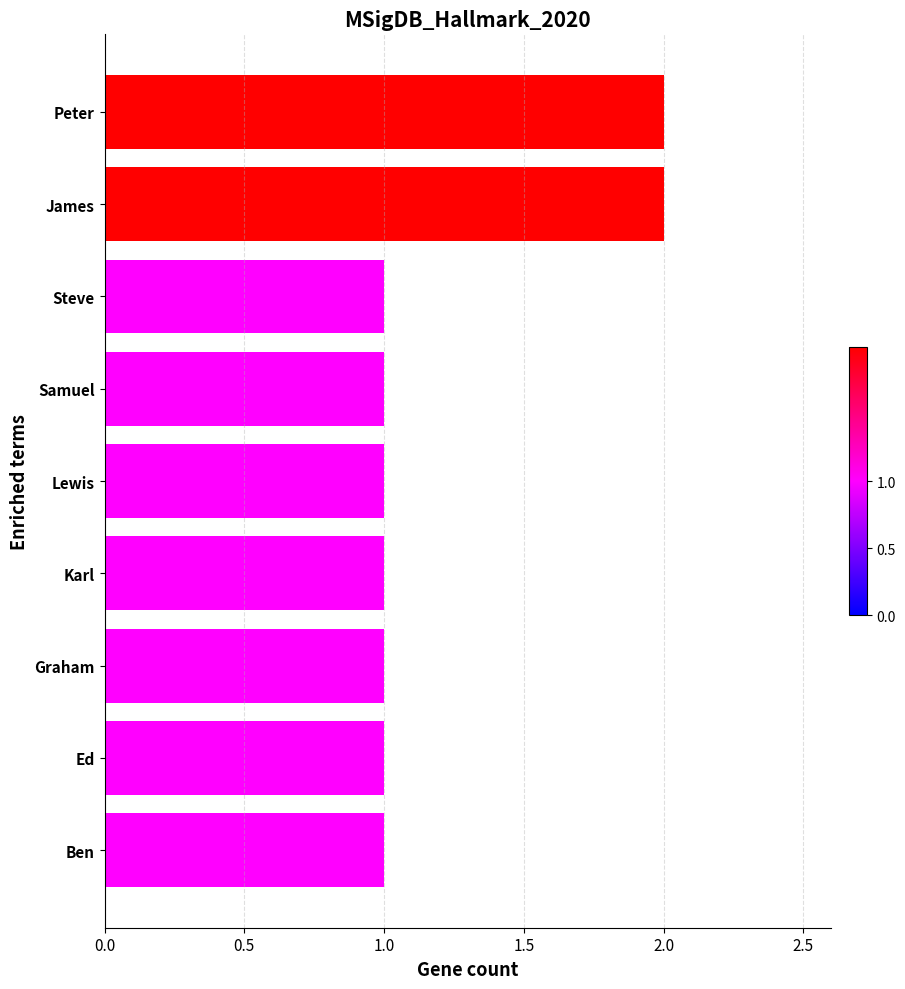

Count the values in the range 1 to 2.

9